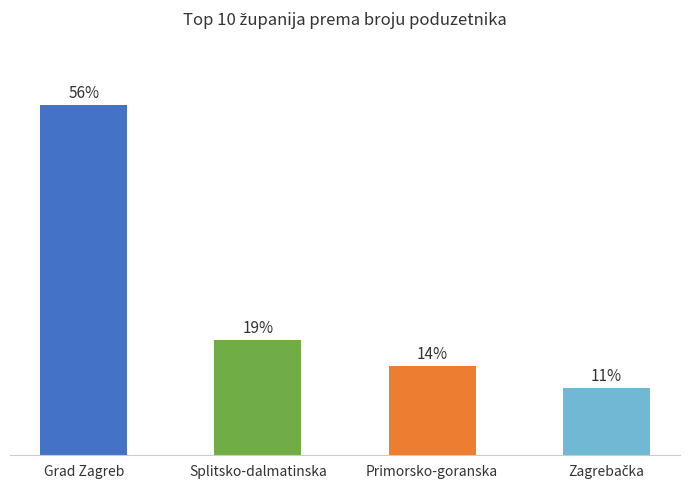

Rank the categories by value from highest to lowest.

Grad Zagreb, Splitsko-dalmatinska, Primorsko-goranska, Zagrebačka